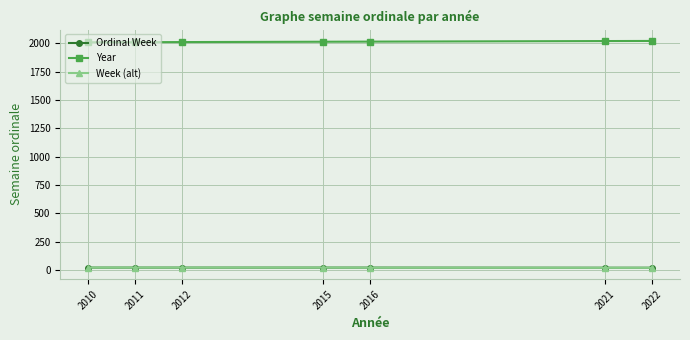

True or false: Ordinal Week and Year intersect in this chart.

False